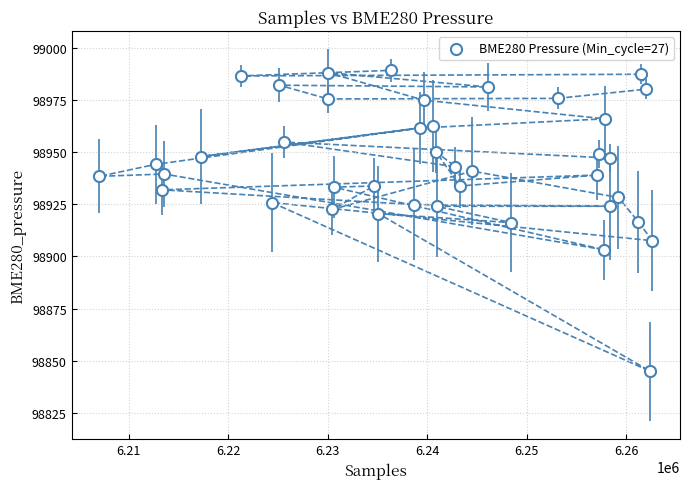

What is the range of X values (max minus min)?

55576.0